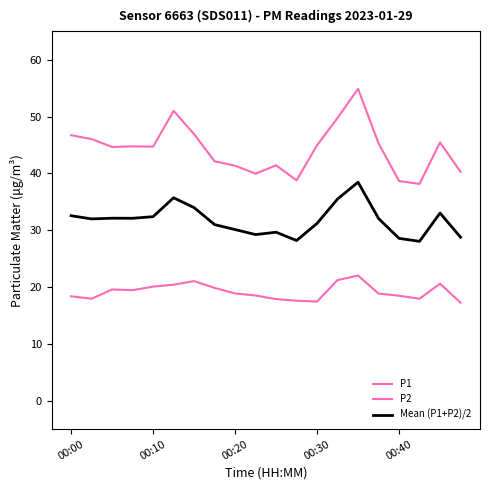

What is the difference between the maximum and second lowest values in the P1 series?

16.2